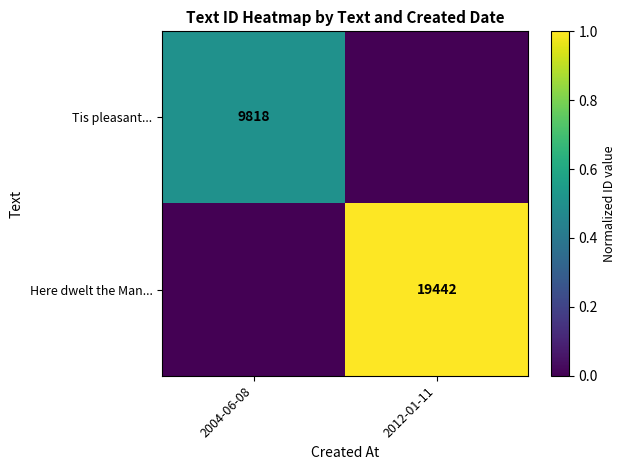

The value of Tis pleasant... at 2004-06-08 is 9818. True or false?

True